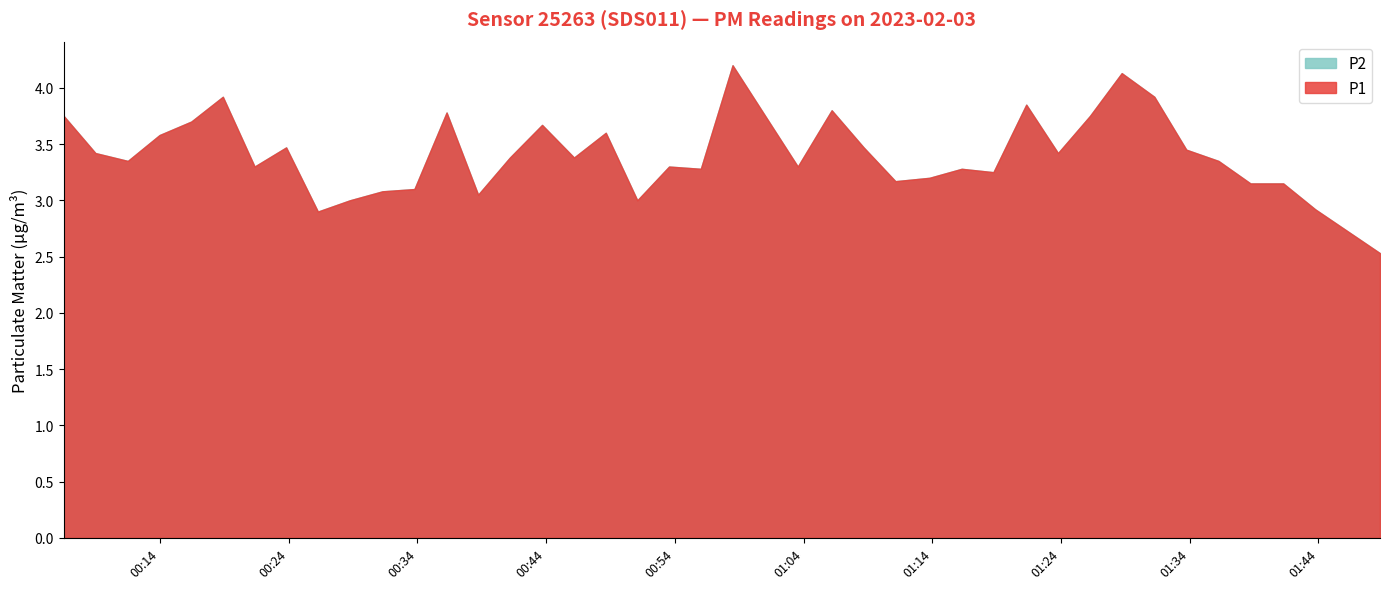

What is the minimum value shown in the chart?

2.5